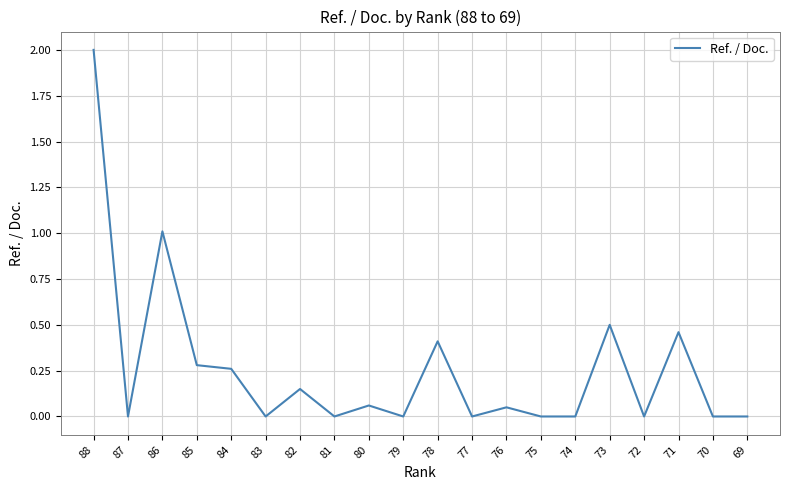

True or false: the data shows 0.2 at 73.

False